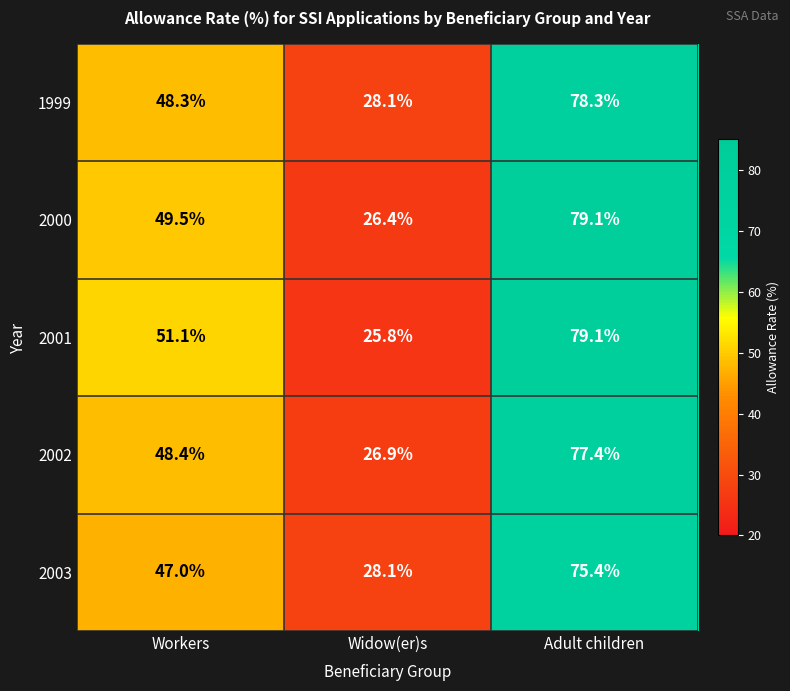

Which label corresponds to the smallest value in the chart?

Widow(er)s